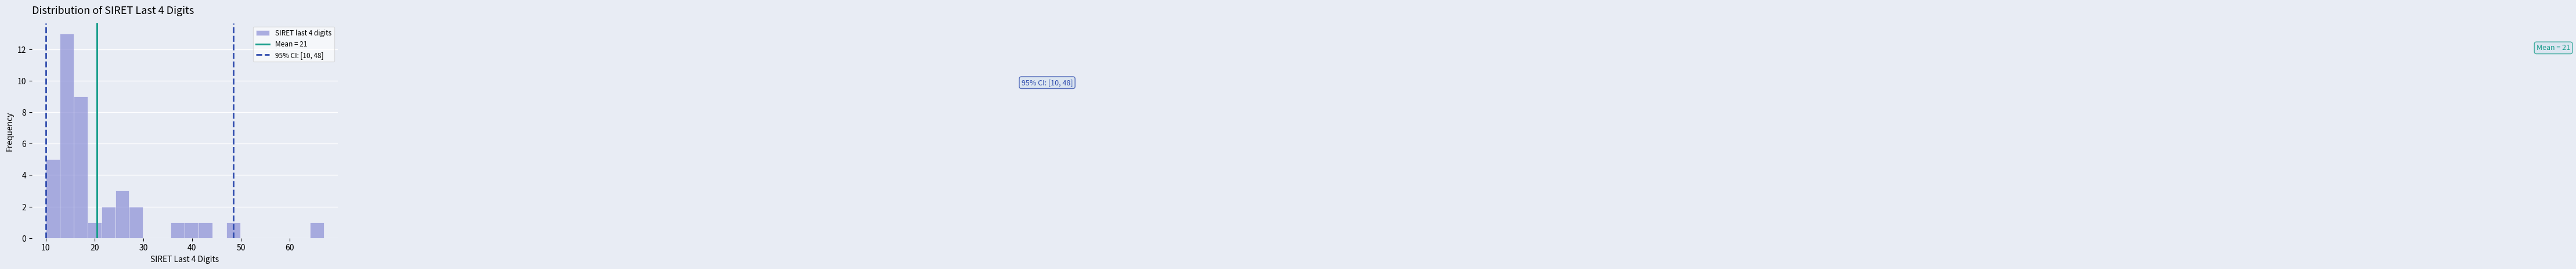

Around what value on the x-axis is the tallest bar? Give the approximate position of its centre, as read against the axis.

14